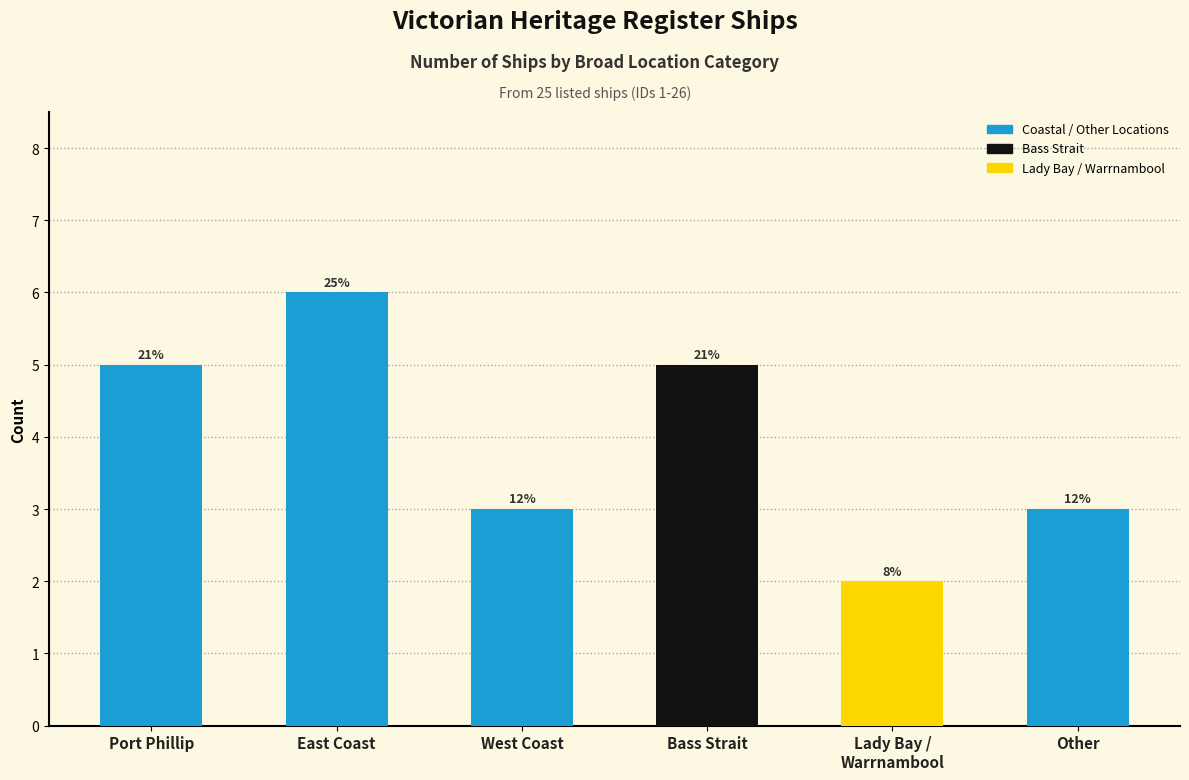

Rank the categories by value from highest to lowest.

East Coast, Port Phillip, Bass Strait, West Coast, Other, Lady Bay /
Warrnambool